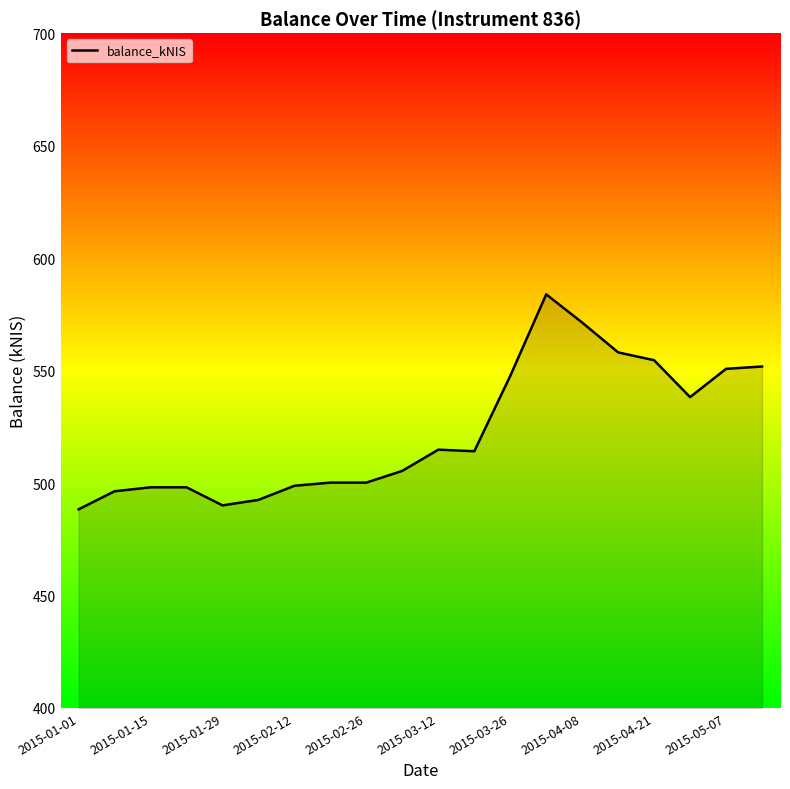

What is the minimum value shown in the chart?

488.3